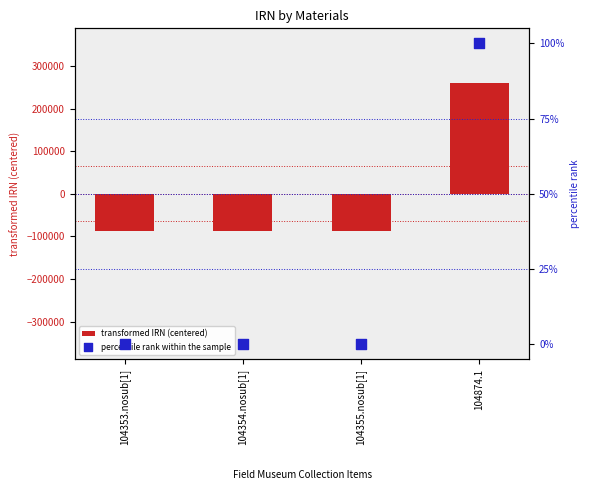

Which series has the largest total across all categories?

percentile rank within the sample